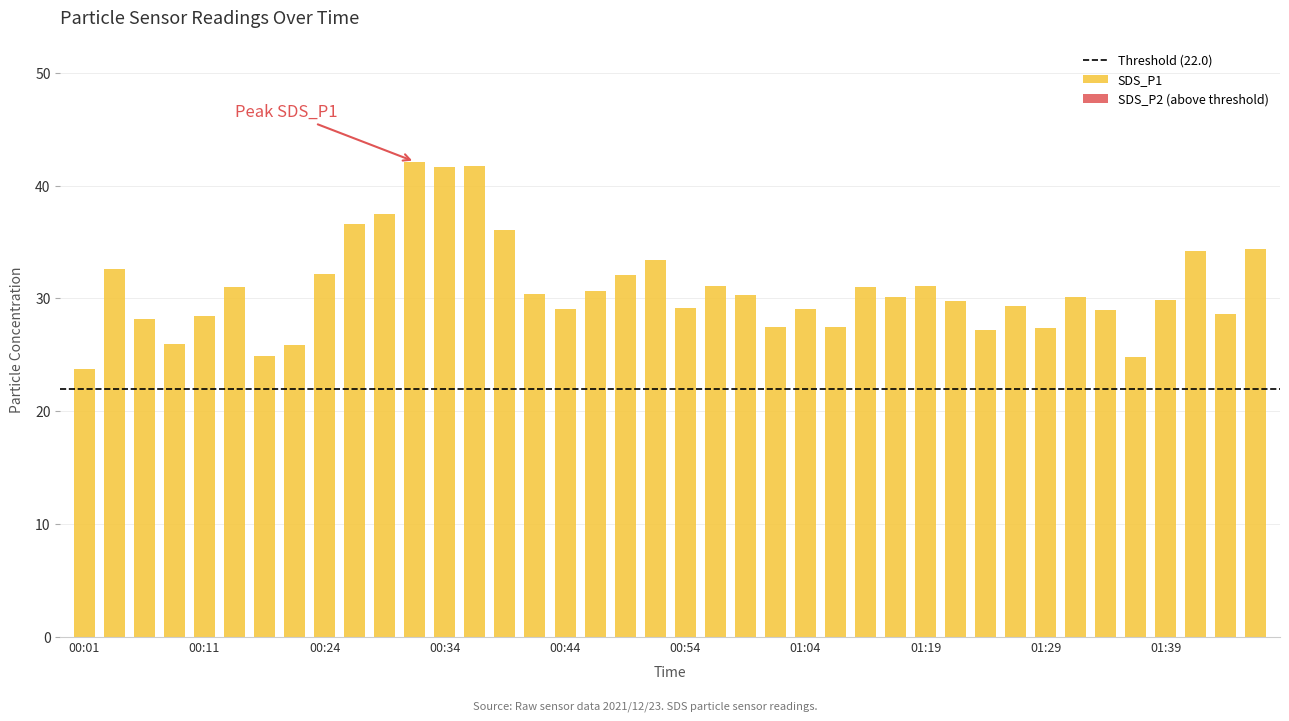

How many categories are shown in the chart?

40